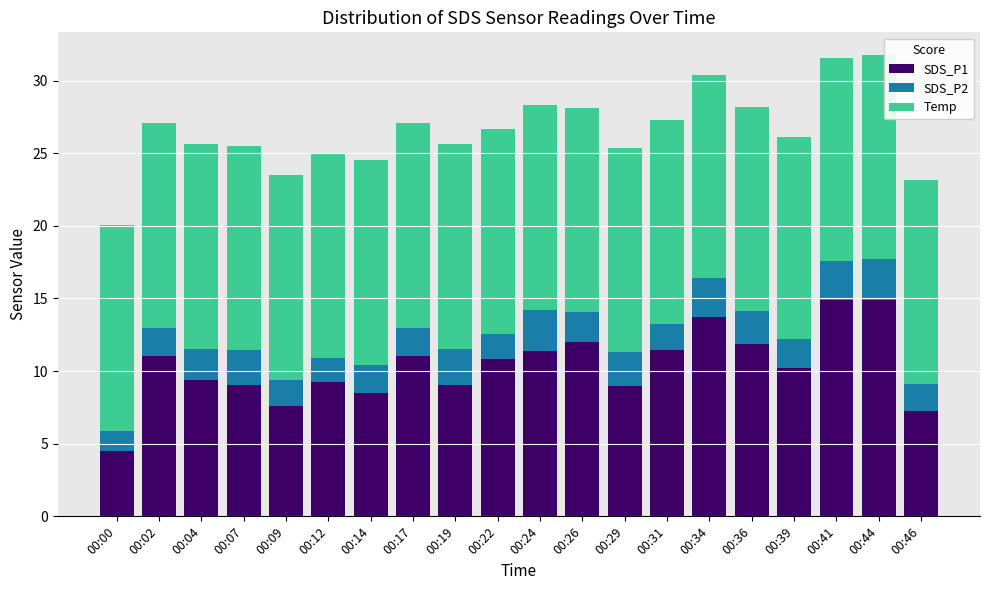

What is the sum of the SDS_P1 values at 00:26 and 00:36?

23.8